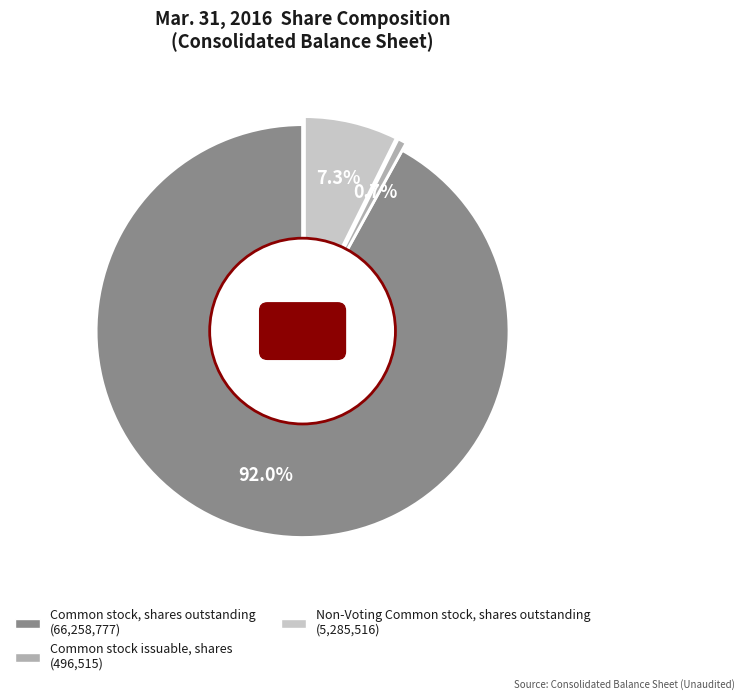

Is there any slice that represents more than half of the pie?

Yes